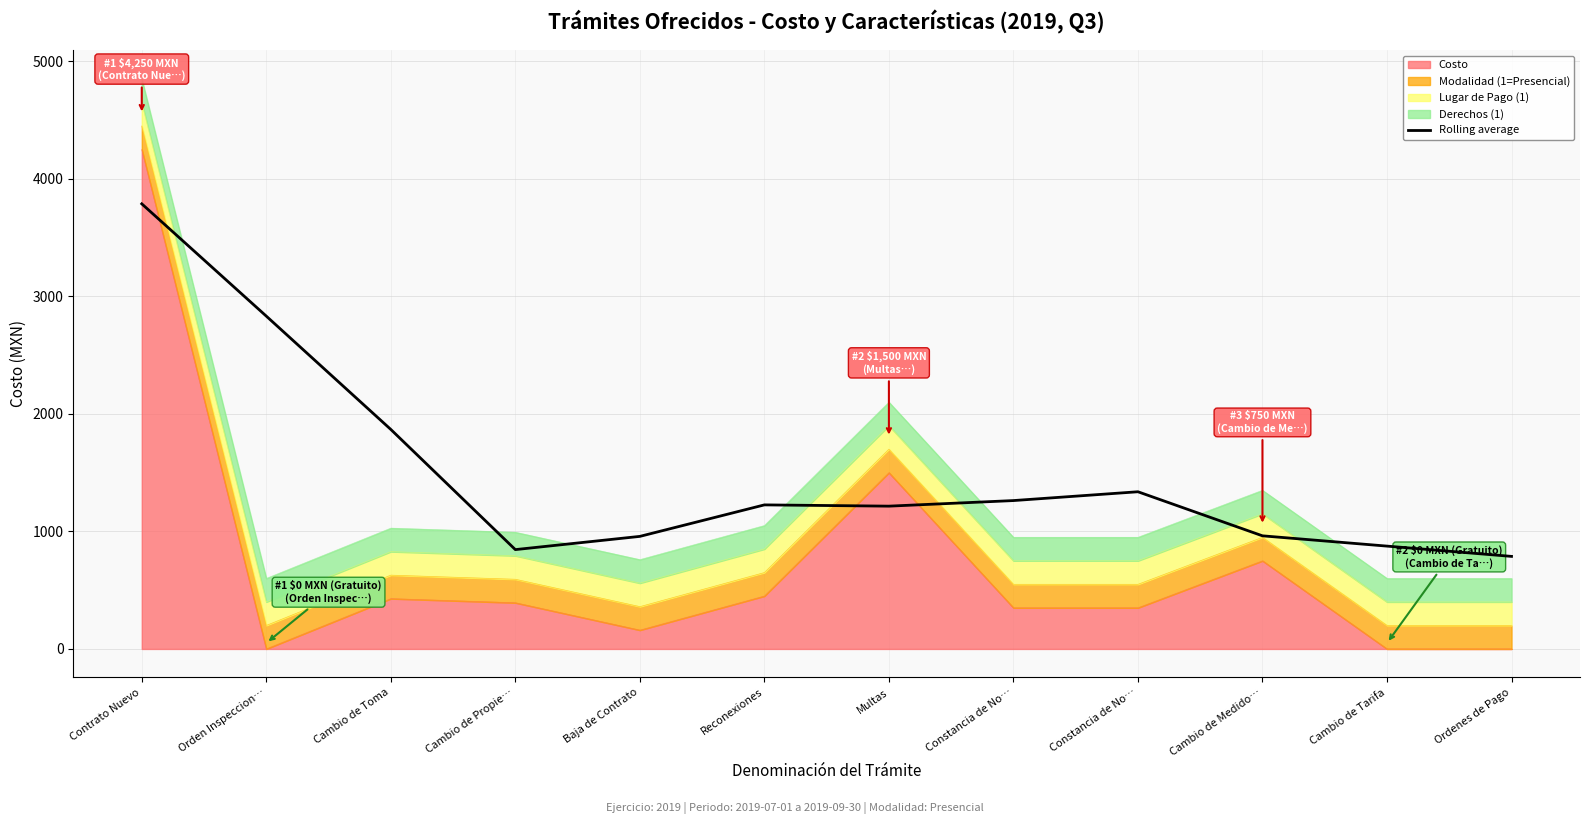

Reading left to right, extract all data points from this chart.

3787.5	2832.0	1867.8	845.2	957.8	1225.8	1215.0	1262.5	1337.5	962.5	875.0	787.5